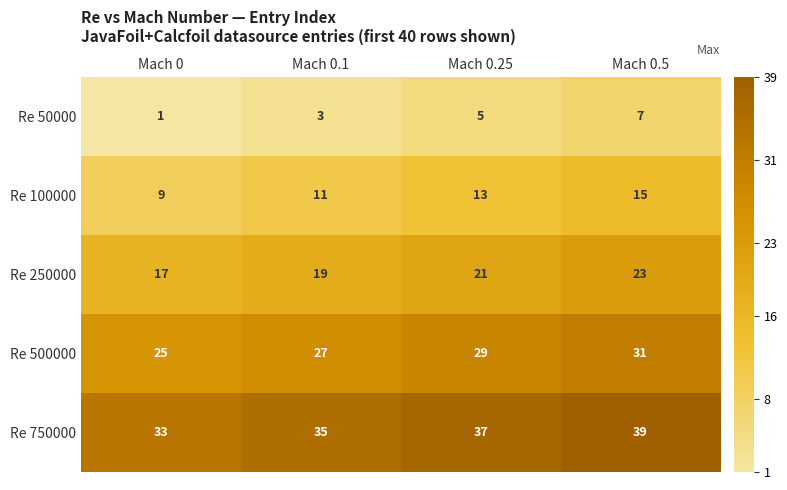

At how many categories does at least one series exceed 30?

4